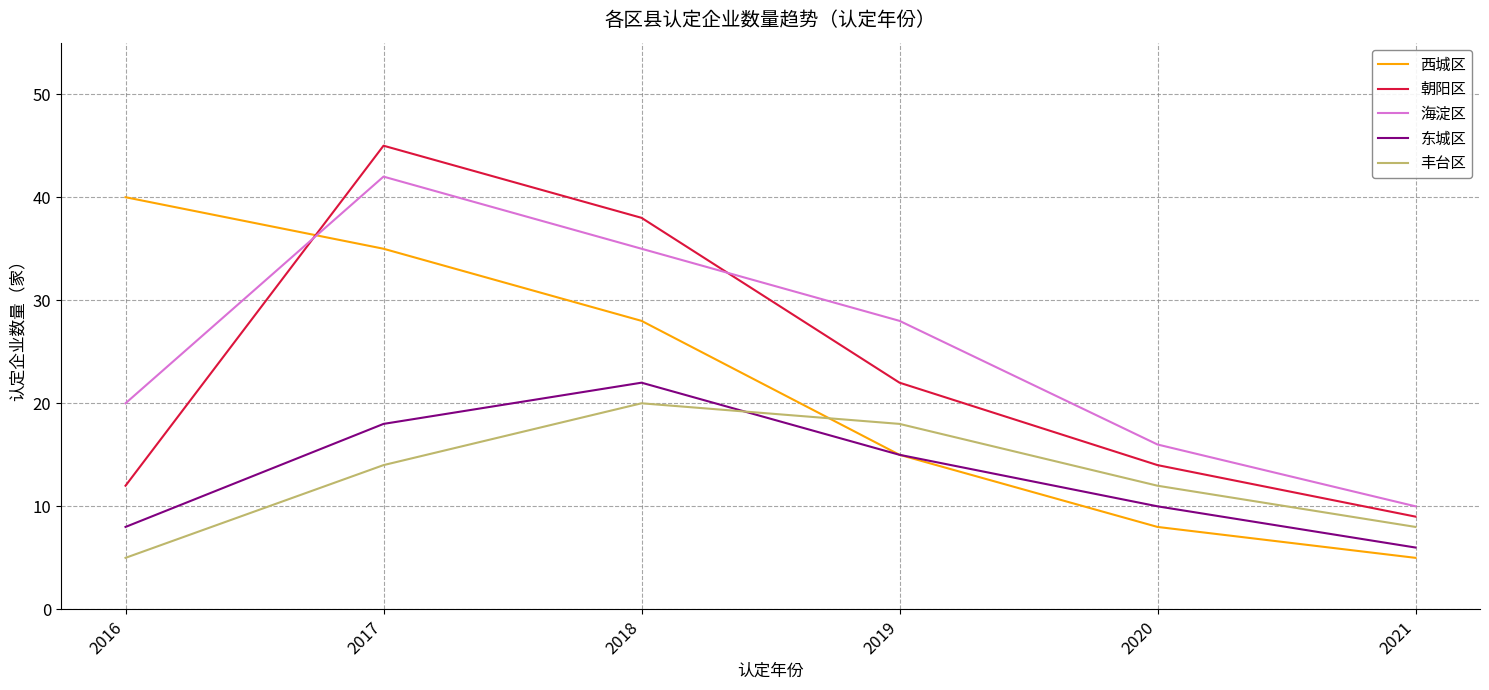

True or false: 海淀区 and 东城区 cross at least once.

False